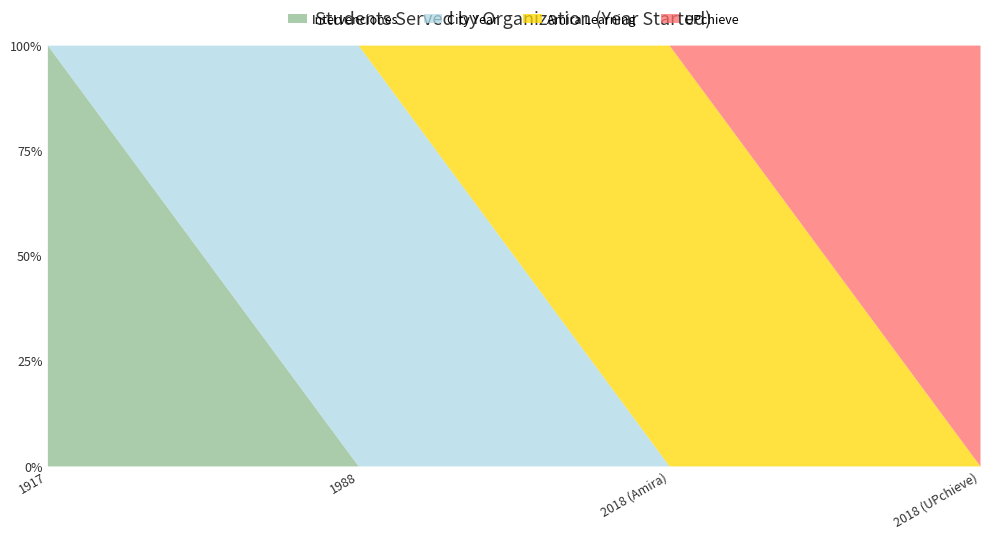

Reading right to left, what are all the values shown in this chart?

Intervenciones: 2018 (UPchieve)=0	2018 (Amira)=0	1988=0	1917=35
City Year: 2018 (UPchieve)=0	2018 (Amira)=0	1988=38000	1917=0
Amira Learning: 2018 (UPchieve)=0	2018 (Amira)=146500	1988=0	1917=0
UPchieve: 2018 (UPchieve)=30000	2018 (Amira)=0	1988=0	1917=0